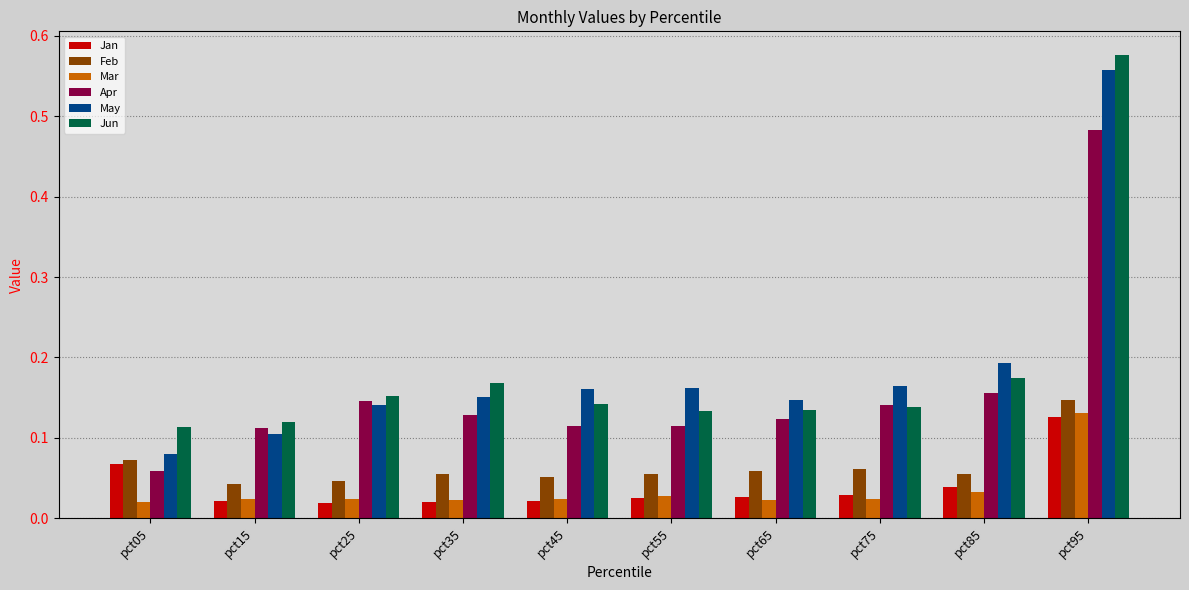

What is the difference between the maximum and second lowest values in the Apr series?

0.4